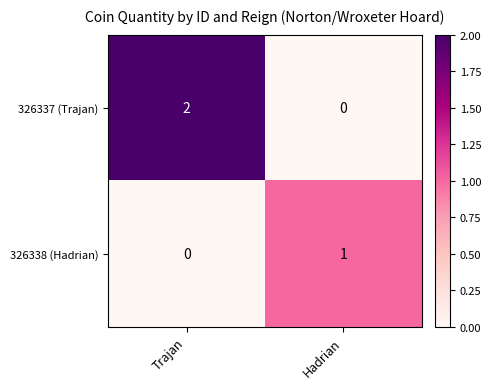

Reading left to right, what are all the values shown in this chart?

326337 (Trajan): Trajan=2	Hadrian=0
326338 (Hadrian): Trajan=0	Hadrian=1